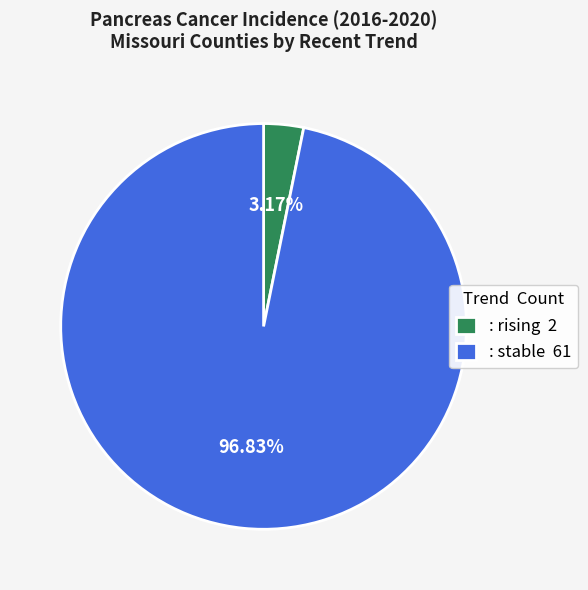

Do : stable 61 and : rising 2 together represent more than half of the pie?

Yes